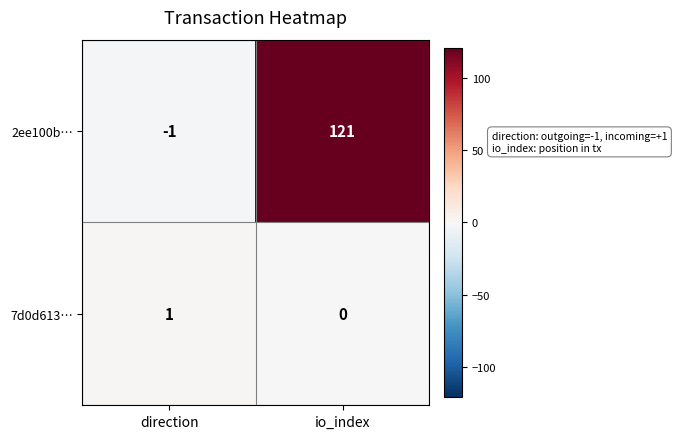

How many data points in 7d0d613… are less than 1?

1